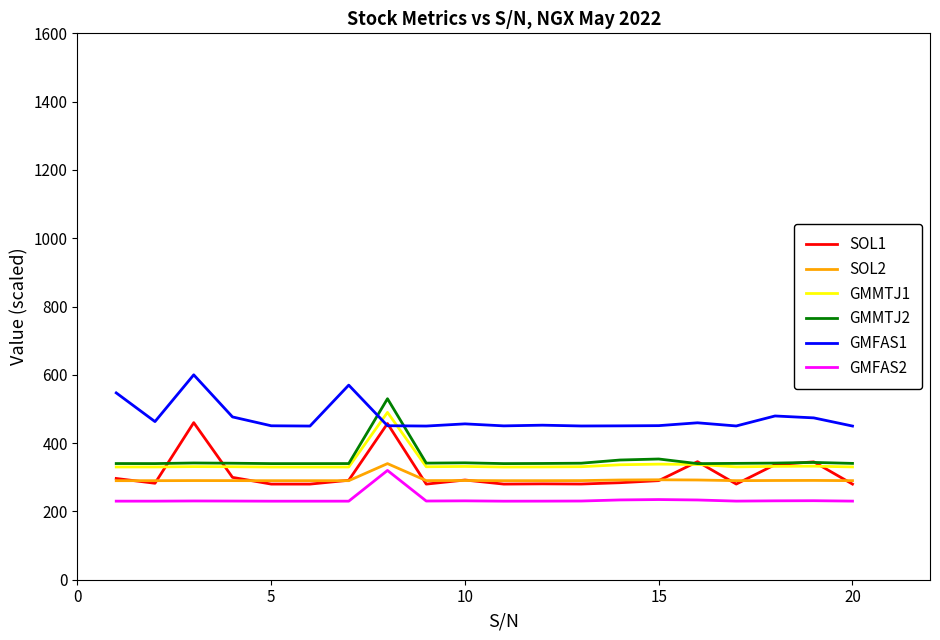

Which series has the largest total across all categories?

GMFAS1